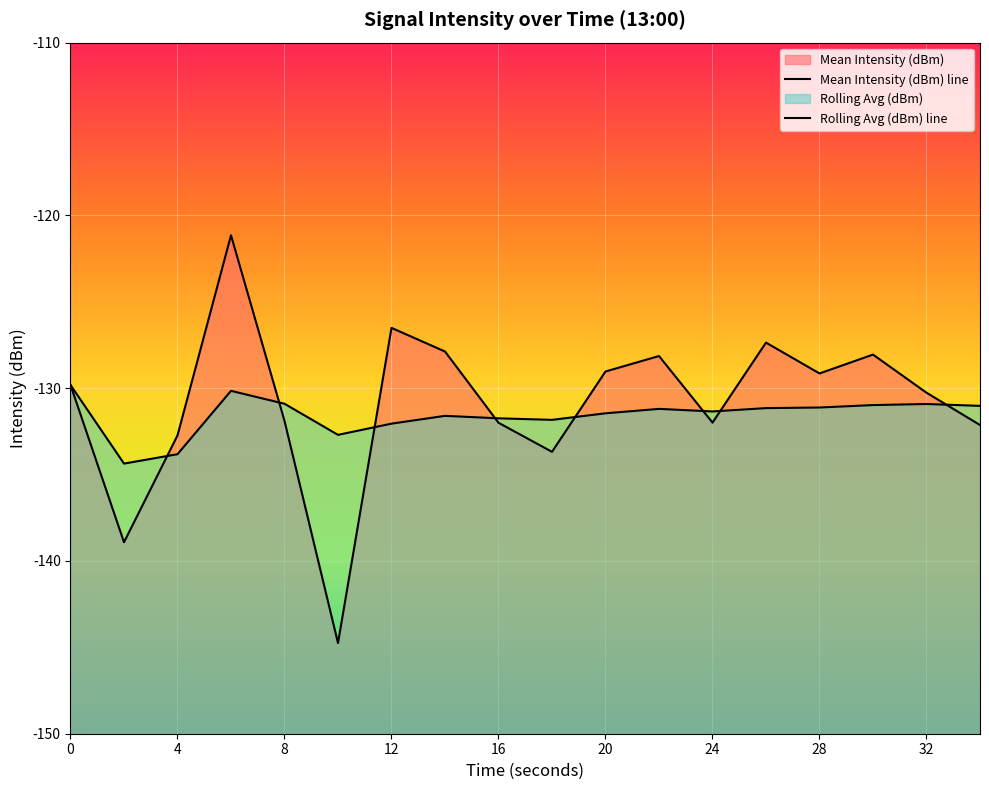

What is the spread (max minus min) of values at 11?

3.1